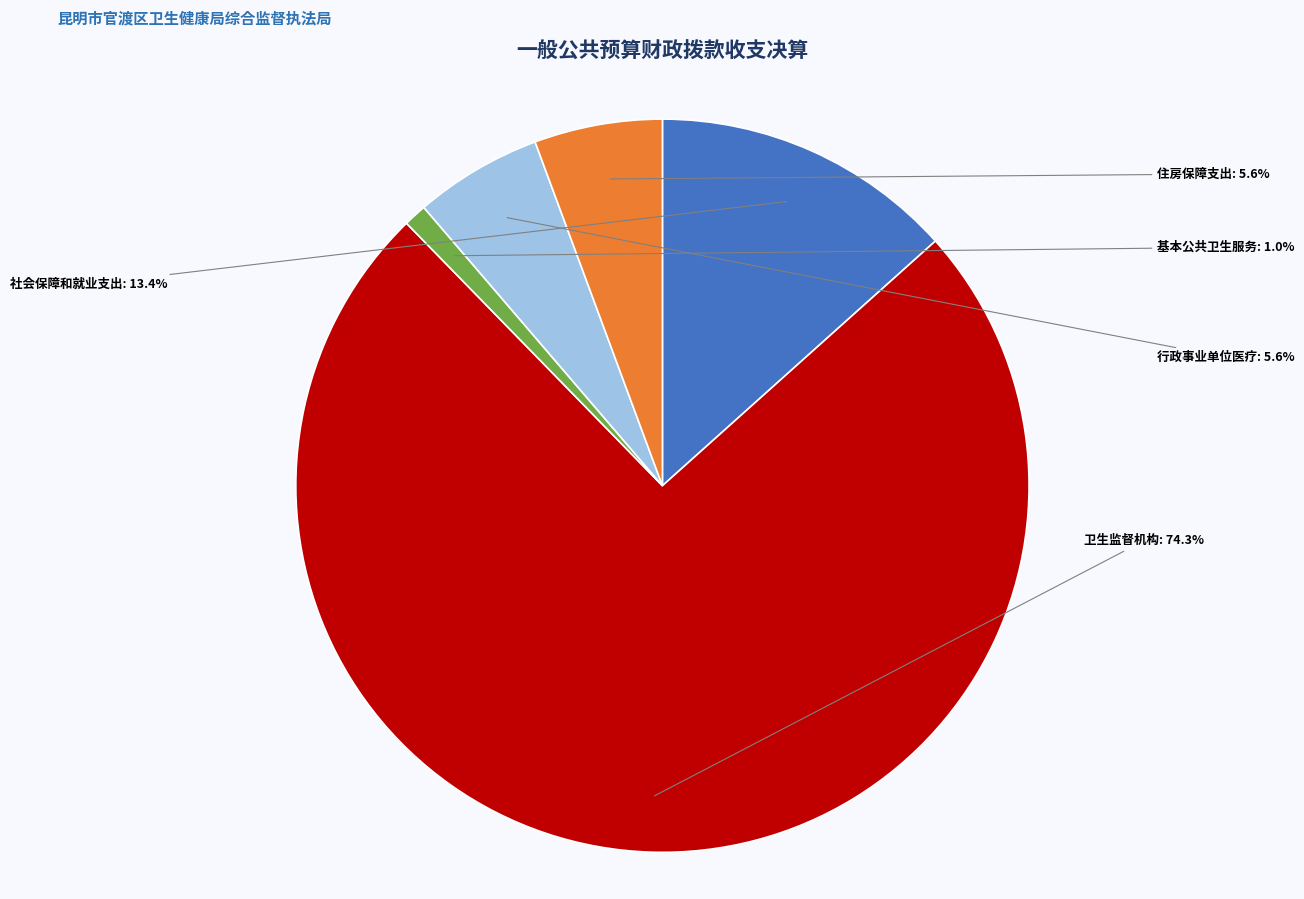

Combined, do 住房保障支出 and 行政事业单位医疗 account for over 50%?

No